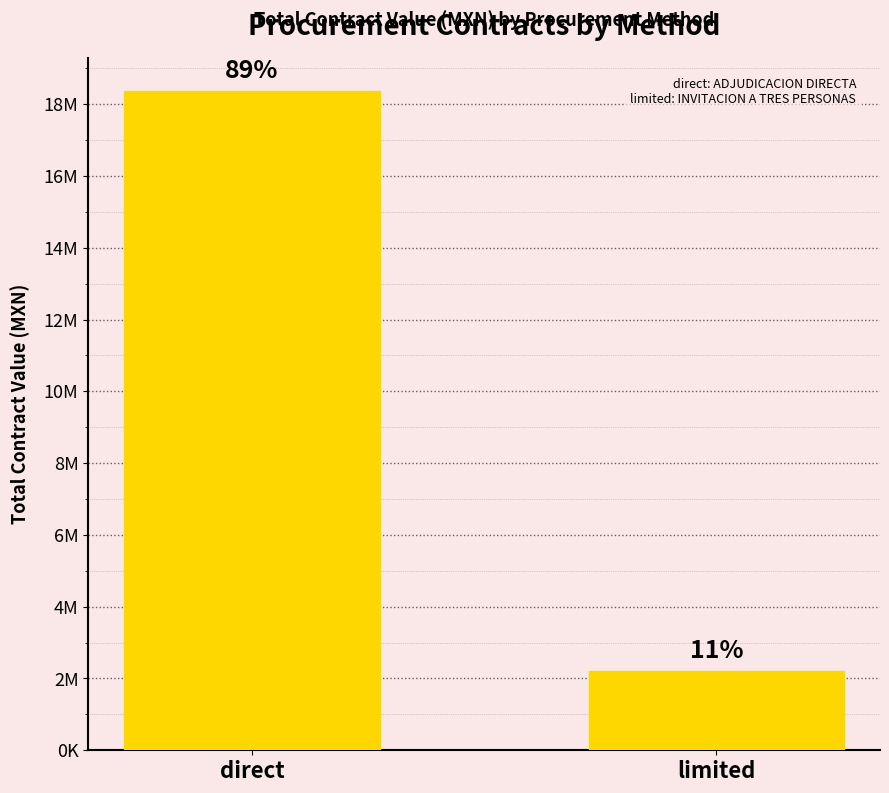

How many bars are there in total?

2